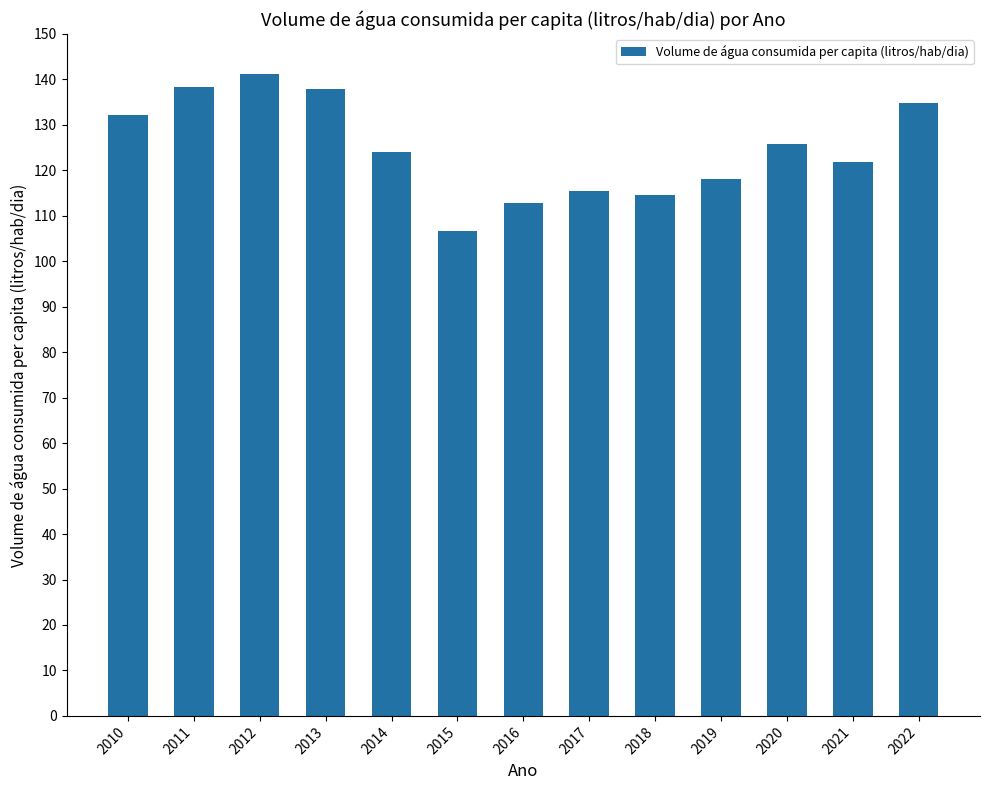

The chart shows a value of 134.9 at 2022. True or false?

True